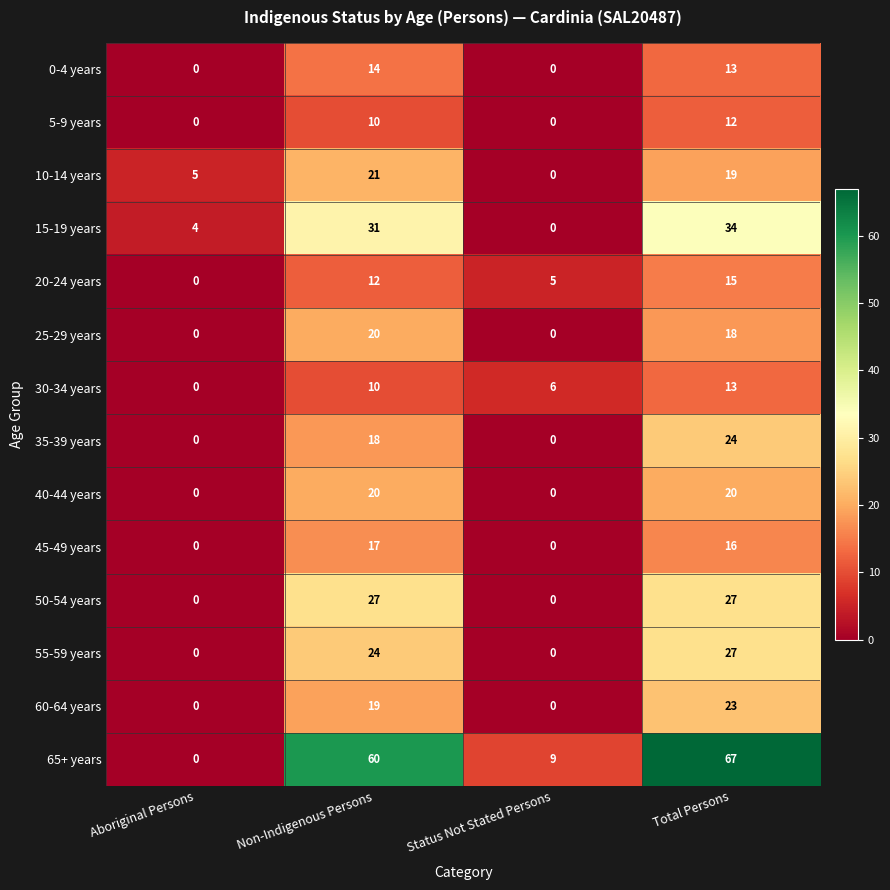

At which category is the sum across all series the highest?

Total Persons